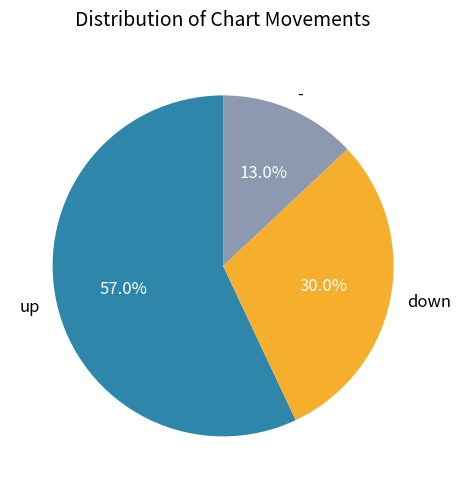

Do - and down together represent more than half of the pie?

No